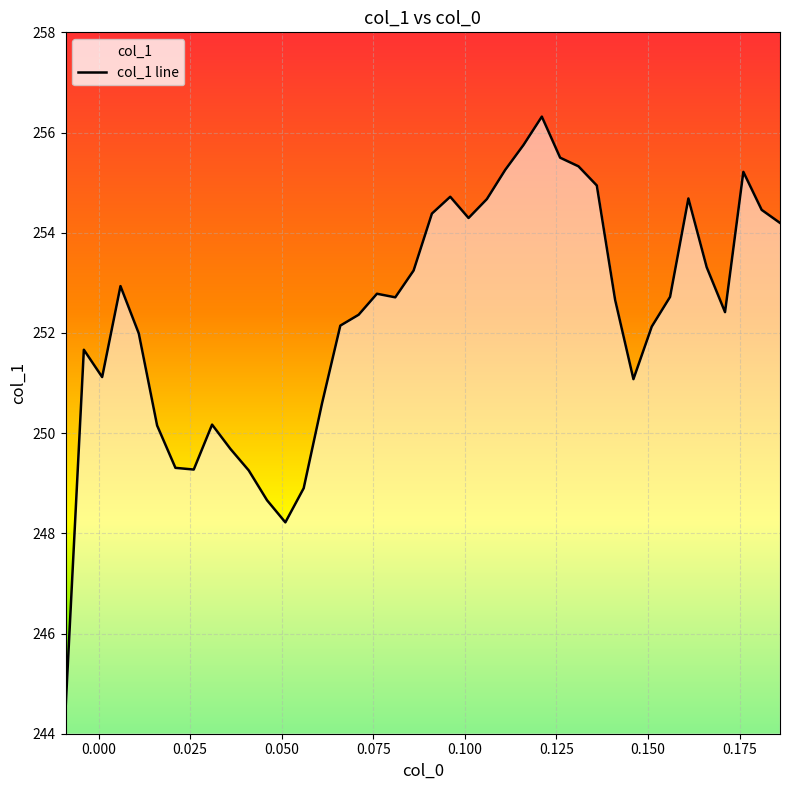

What is the maximum value shown in the chart?

256.3